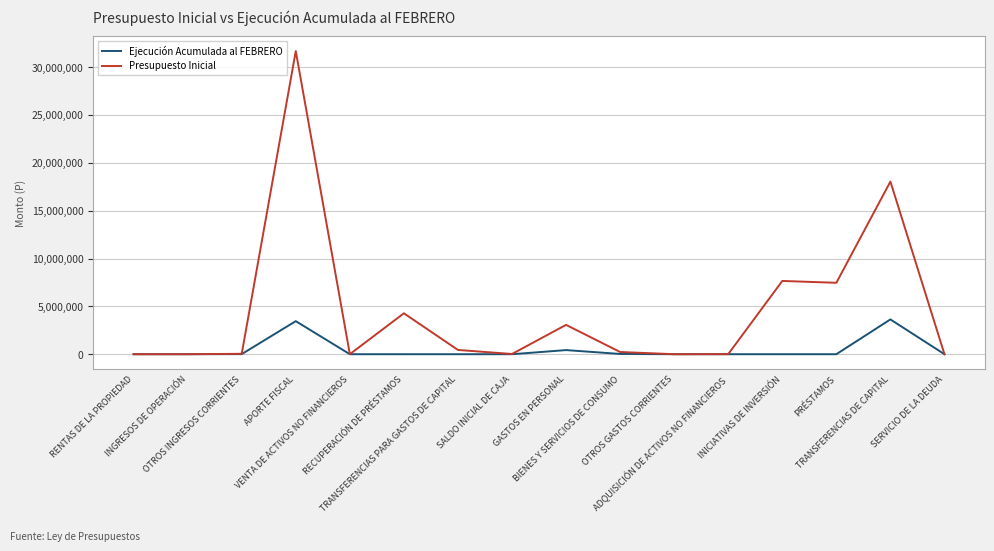

Which series has the widest spread of values?

Presupuesto Inicial